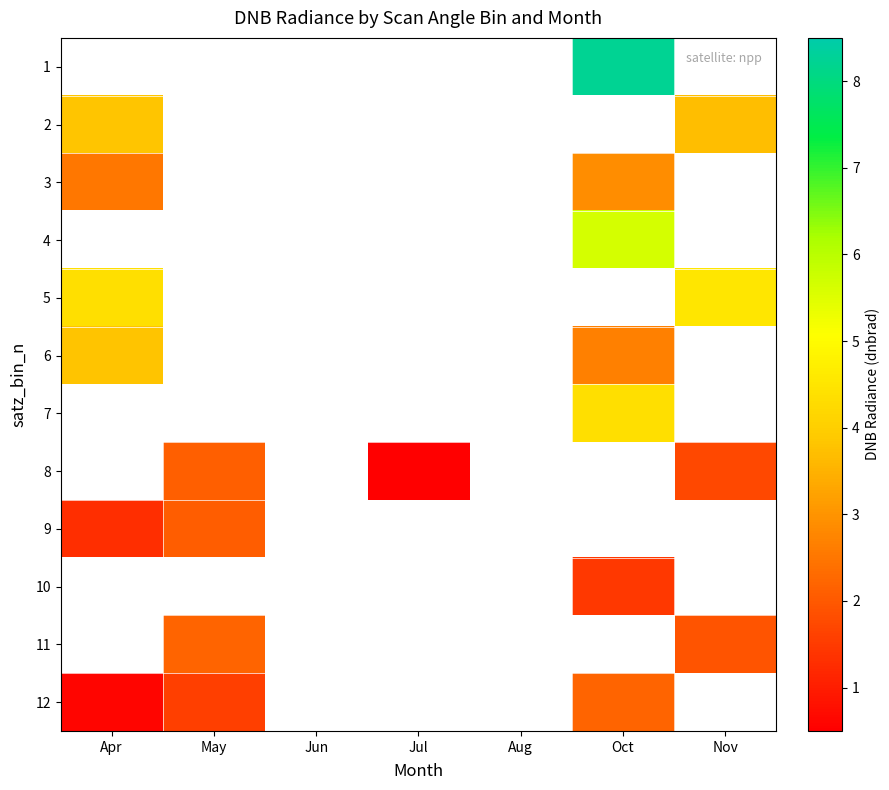

Count the number of data series in this chart.

12